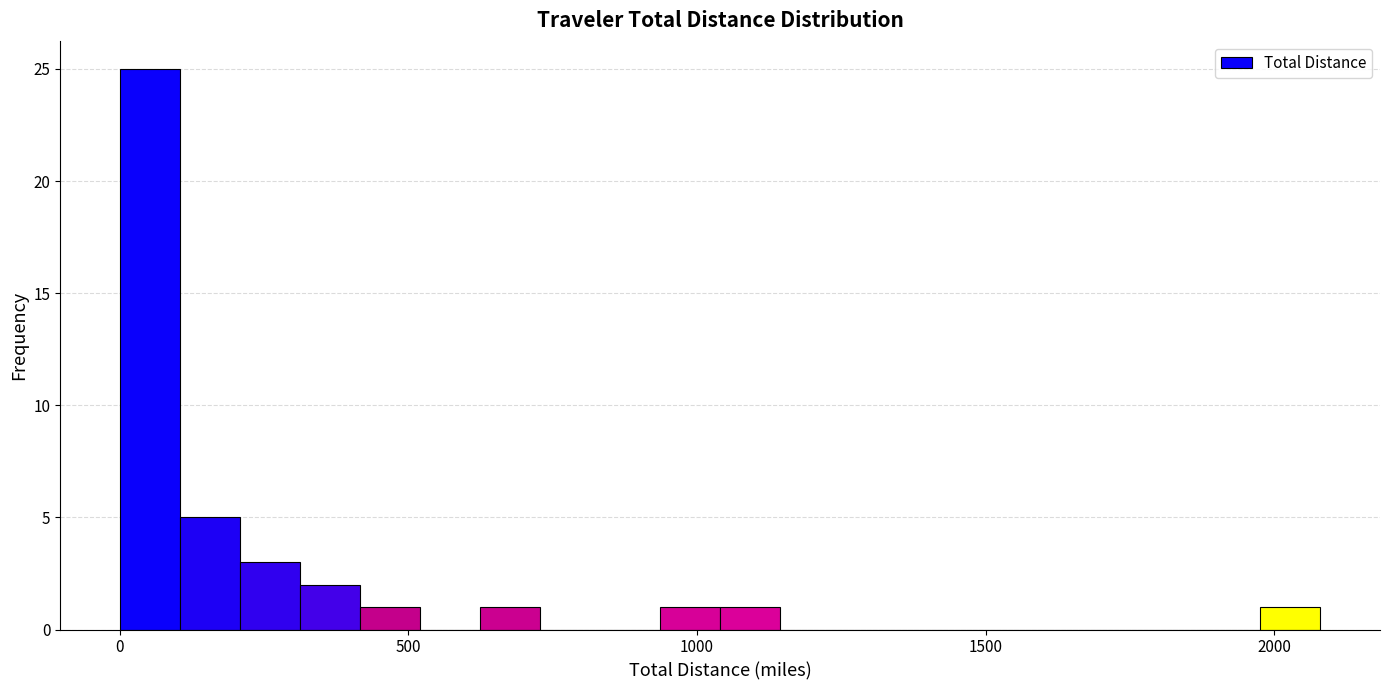

Read against the x-axis, roughly where is the centre of the tallest bar?

50